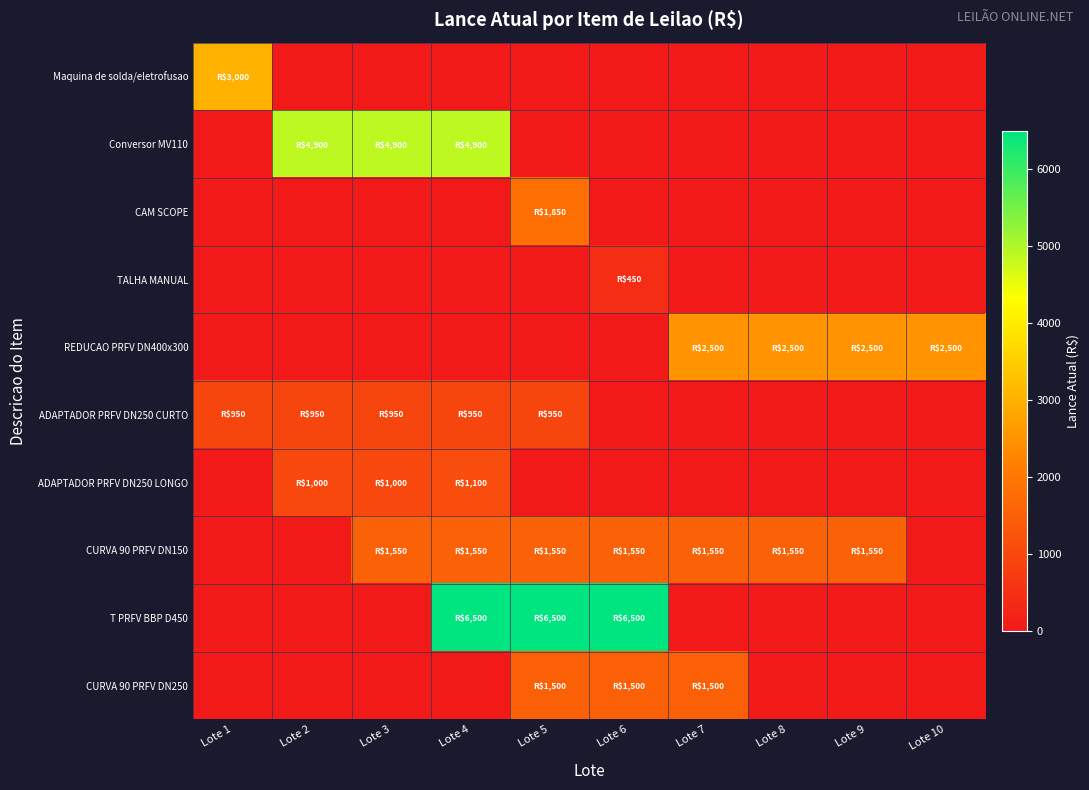

At which category is the sum across all series the highest?

Lote 4